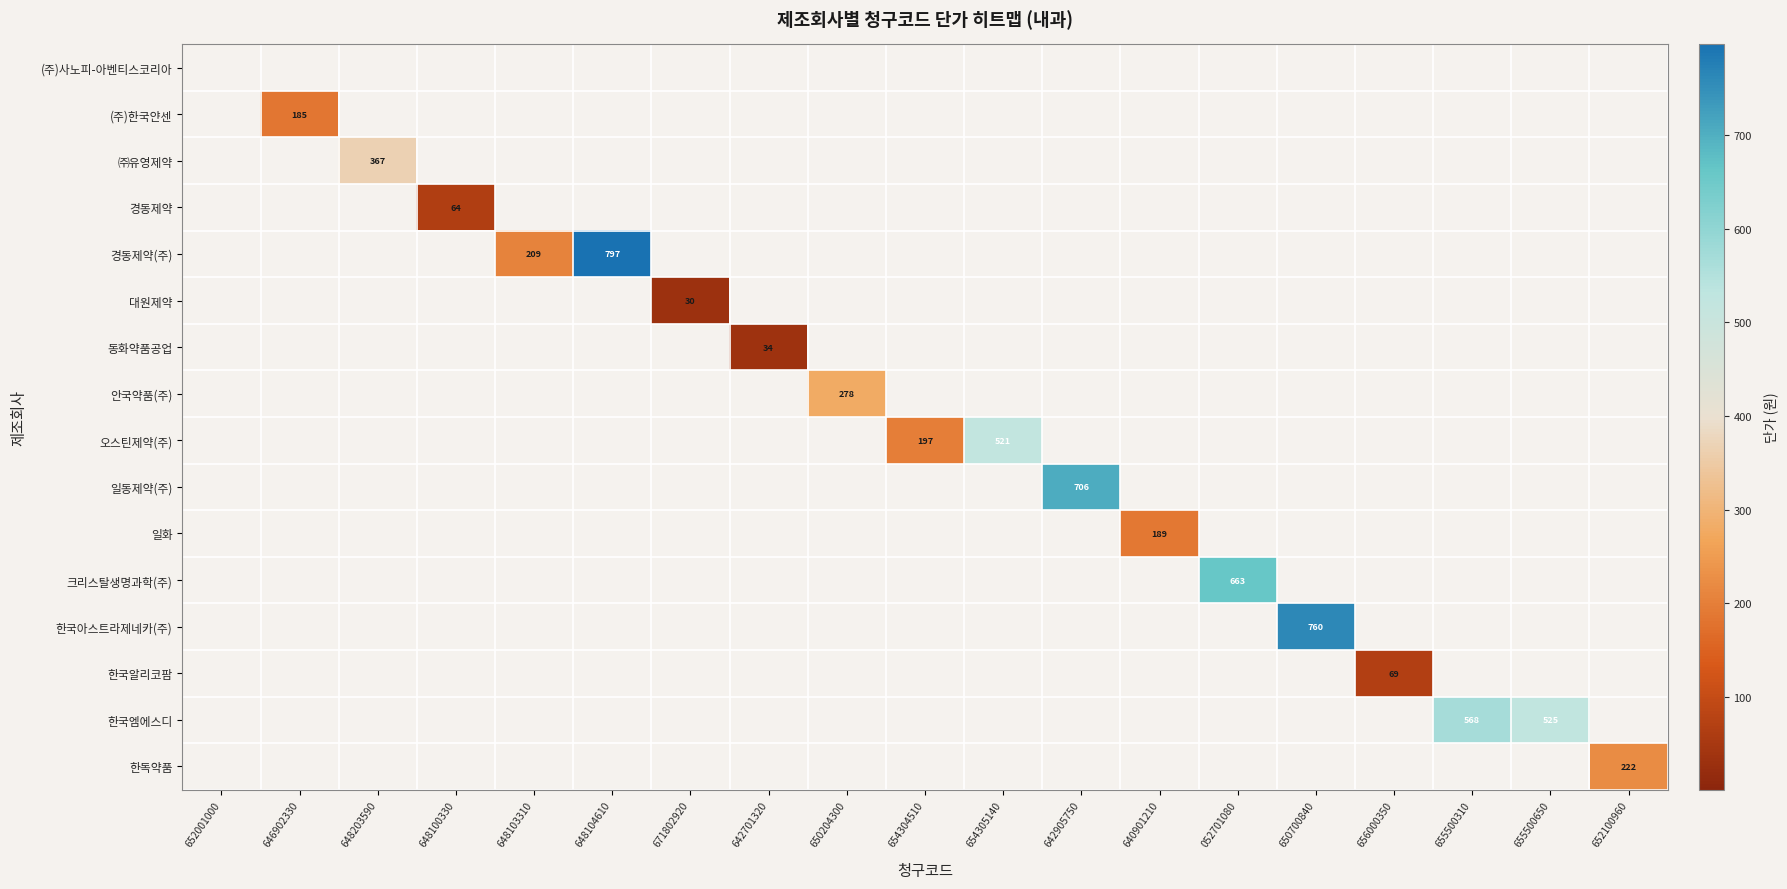

What is the greatest value displayed?

797